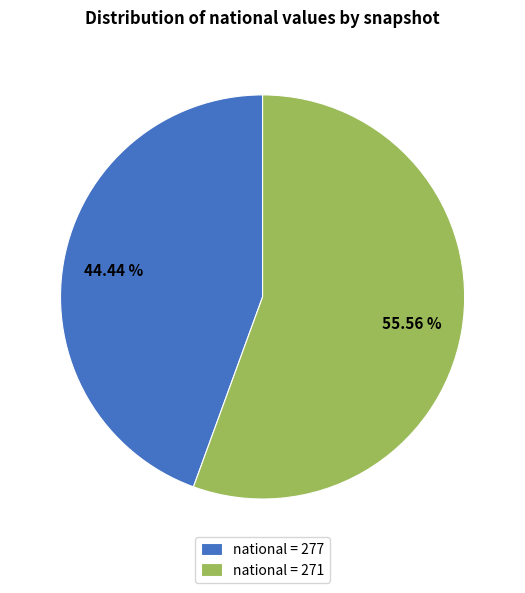

Do national = 277 and national = 271 together represent more than half of the pie?

Yes